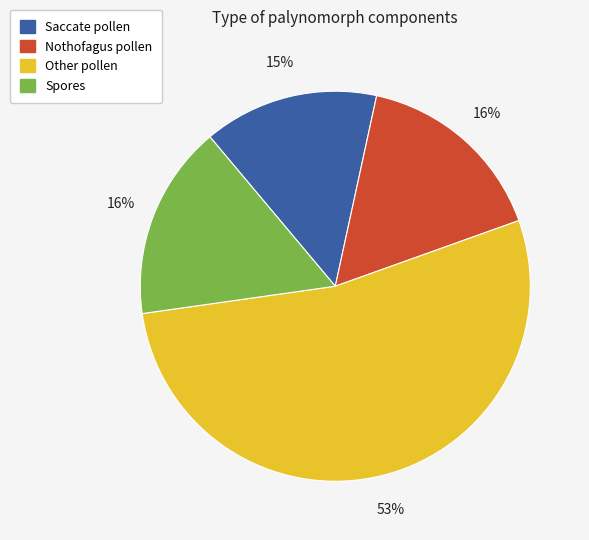

Does any single category account for the majority?

Yes